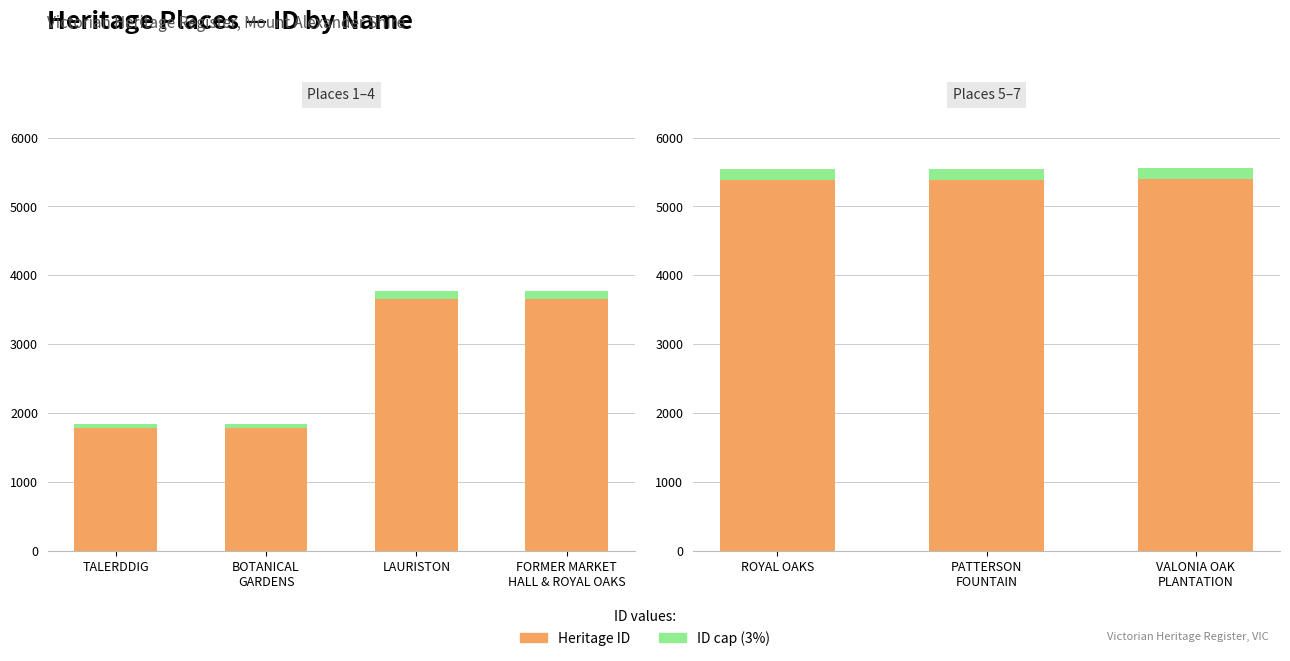

Rank the series at VALONIA OAK PLANTATION from highest to lowest value.

Heritage ID, ID cap (3%)